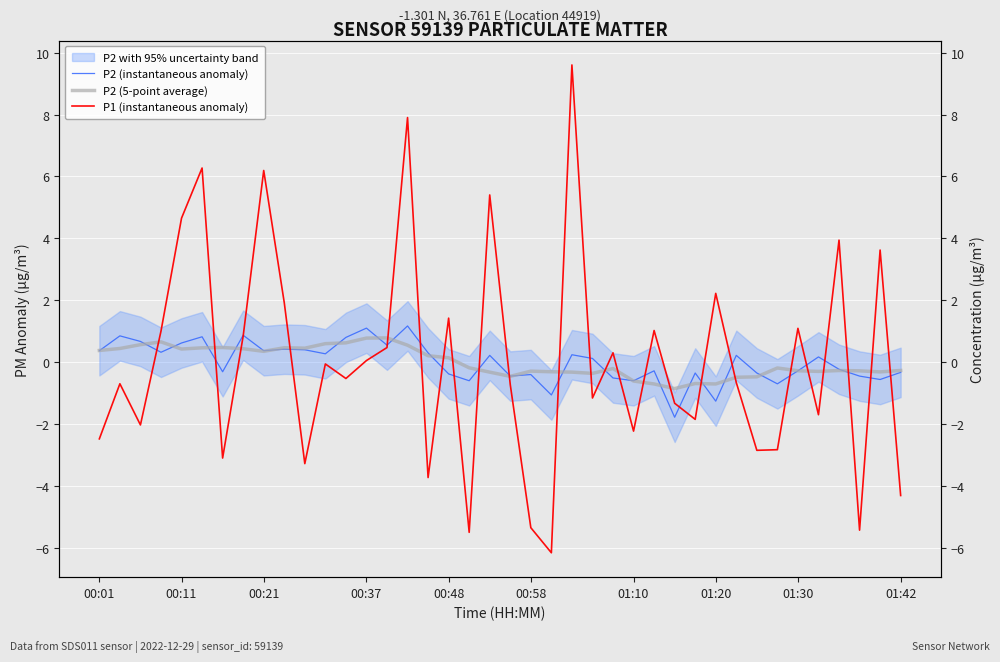

What is the sum of the P1 (instantaneous anomaly) values at 34 and 20?

0.4